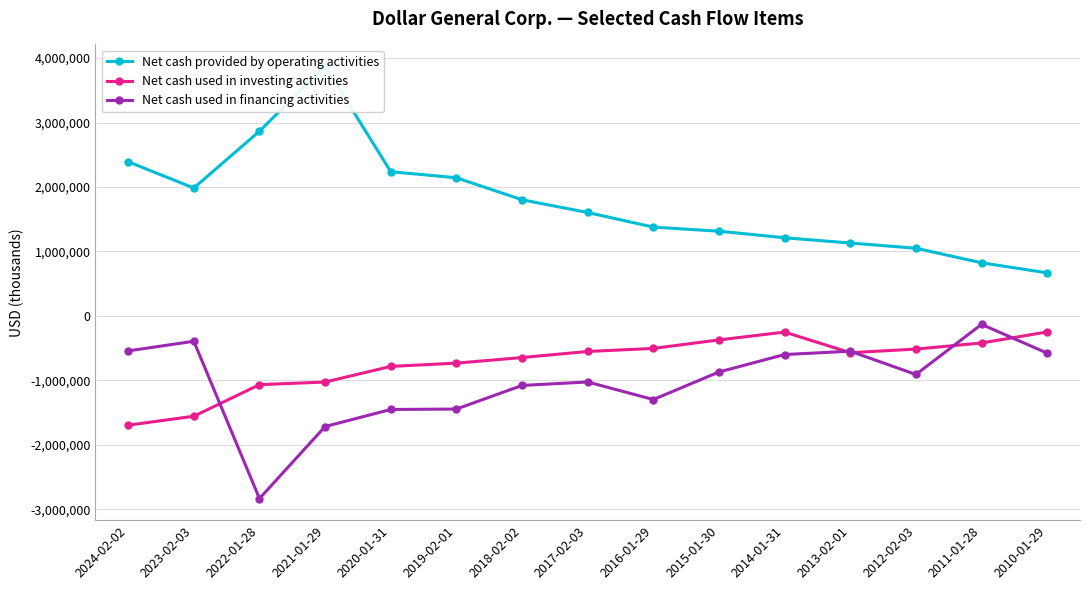

Where is Net cash used in financing activities nearest to the value -1481184?

2020-01-31